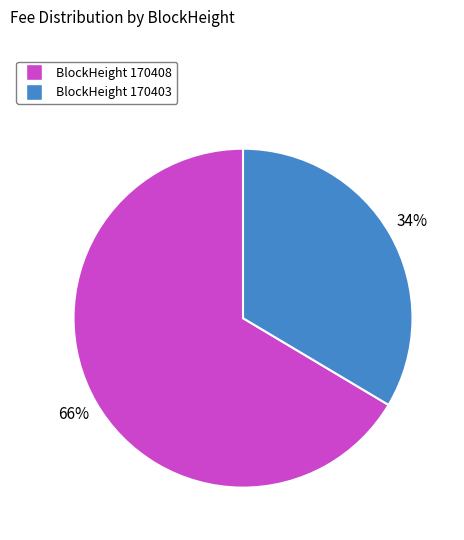

Count the number of slices in the pie.

2